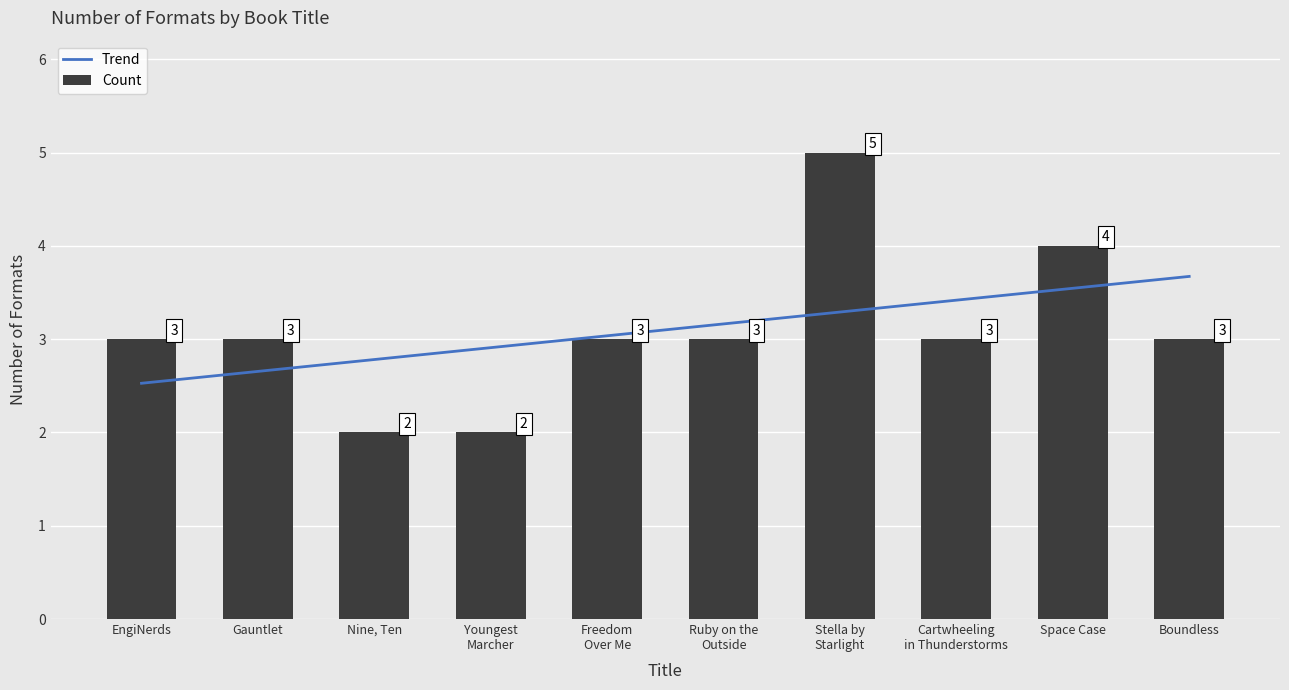

What is the label of the 10th bar from the right?

EngiNerds